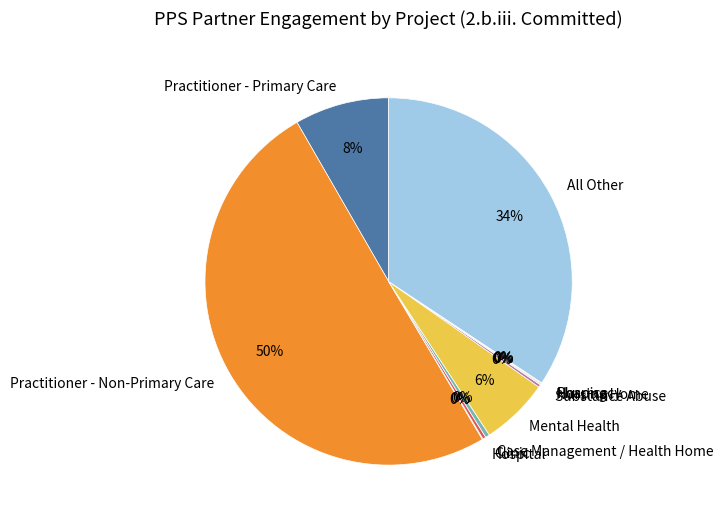

Is the sum of Practitioner - Primary Care and Practitioner - Non-Primary Care greater than half?

Yes